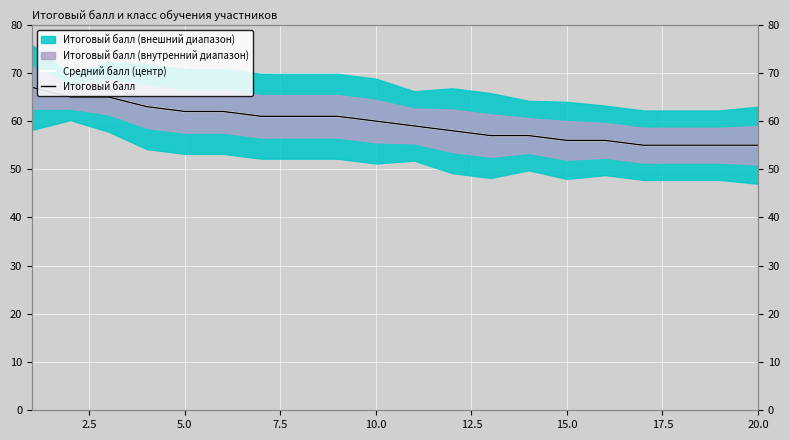

Rank the series by their maximum value, from lowest to highest.

Средний балл (центр), Итоговый балл